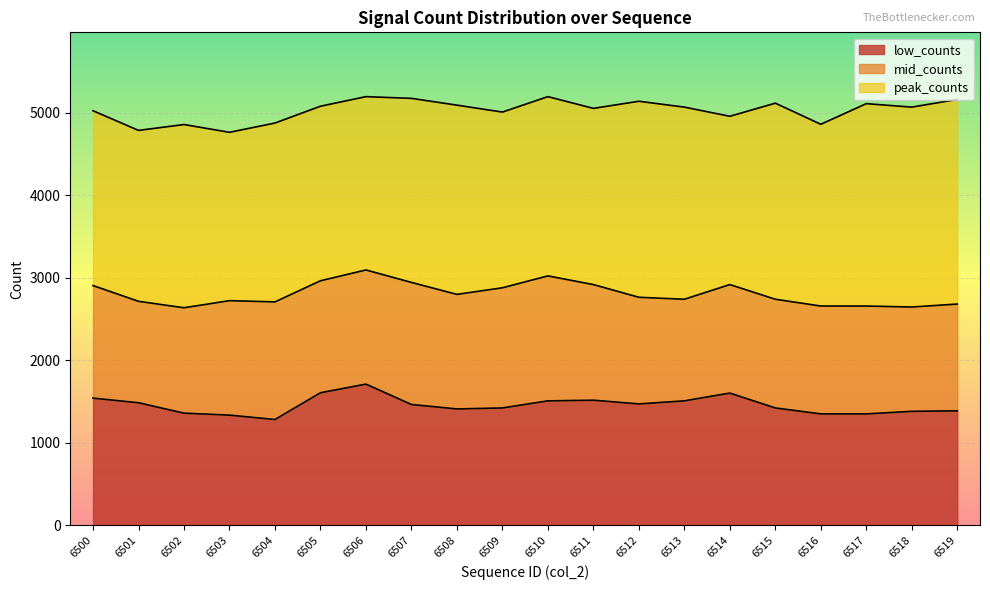

The value of peak_counts at 6507 is 2222. True or false?

False